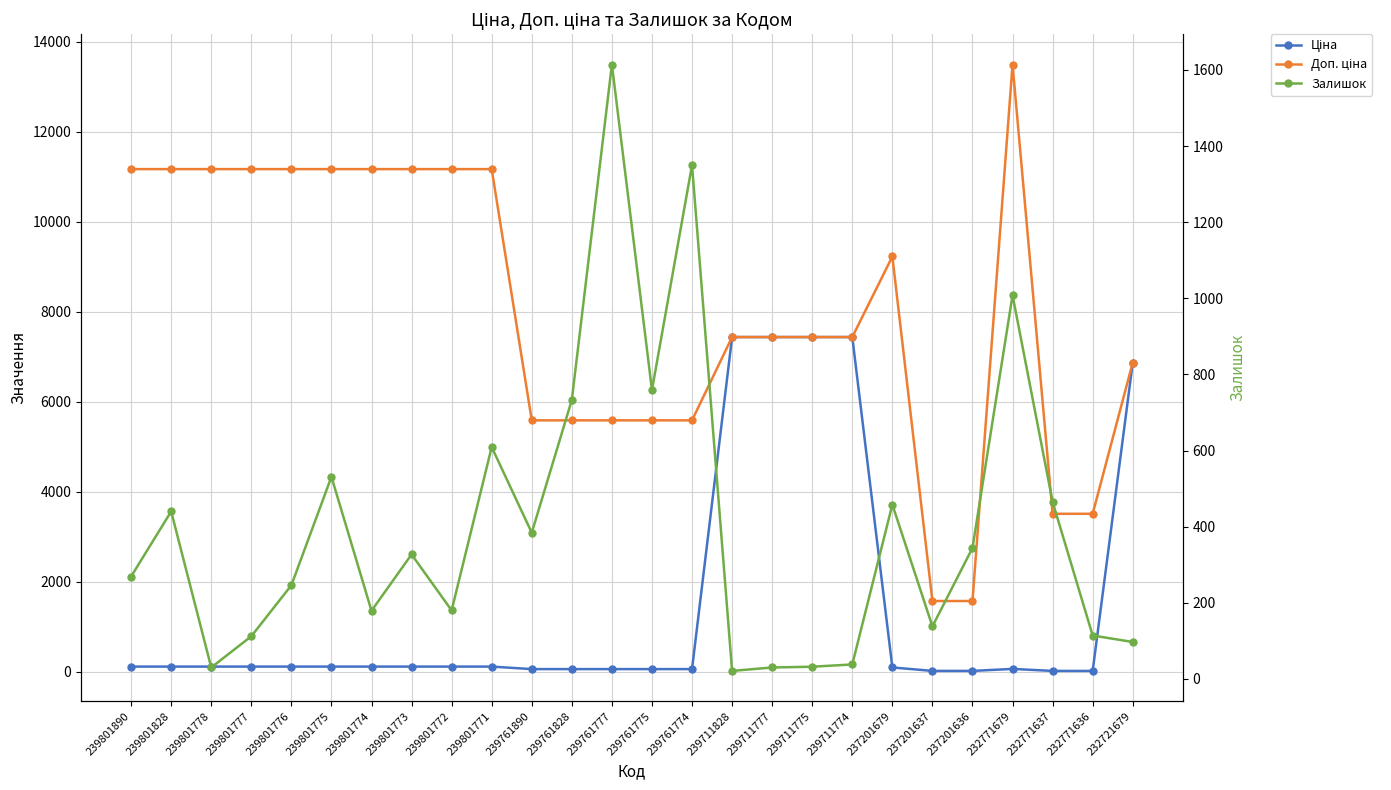

Which series has the largest range (max minus min)?

Доп. ціна